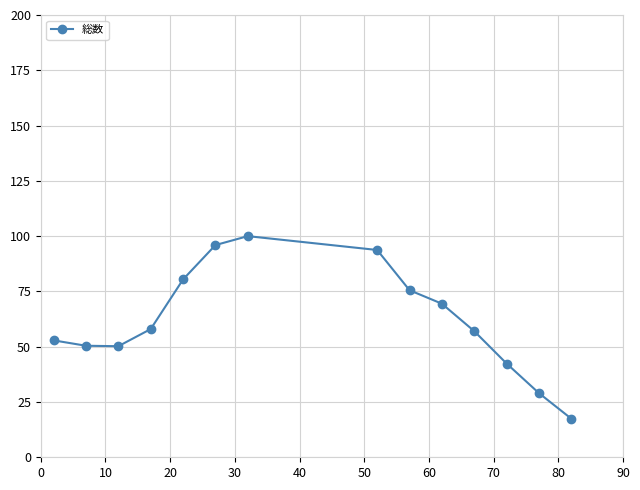

What is the maximum value shown in the chart?

100.0